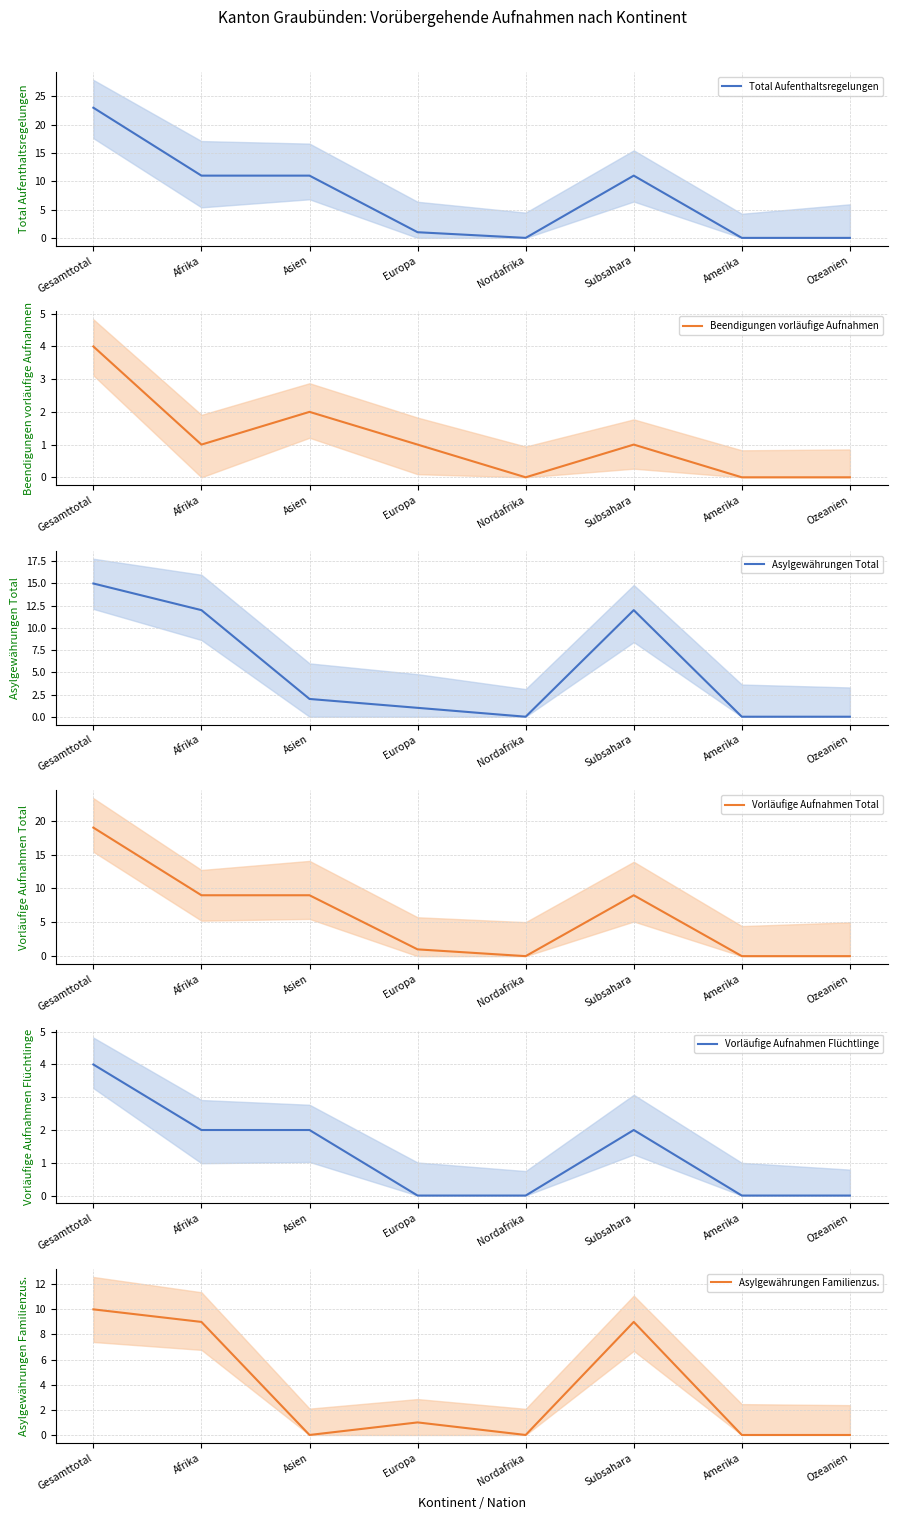

Reading right to left, transcribe all the data shown in this chart.

Total Aufenthaltsregelungen: 0	0	11	0	1	11	11	23
Beendigungen vorläufige Aufnahmen: 0	0	1	0	1	2	1	4
Asylgewährungen Total: 0	0	12	0	1	2	12	15
Vorläufige Aufnahmen Total: 0	0	9	0	1	9	9	19
Vorläufige Aufnahmen Flüchtlinge: 0	0	2	0	0	2	2	4
Asylgewährungen Familienzus.: 0	0	9	0	1	0	9	10